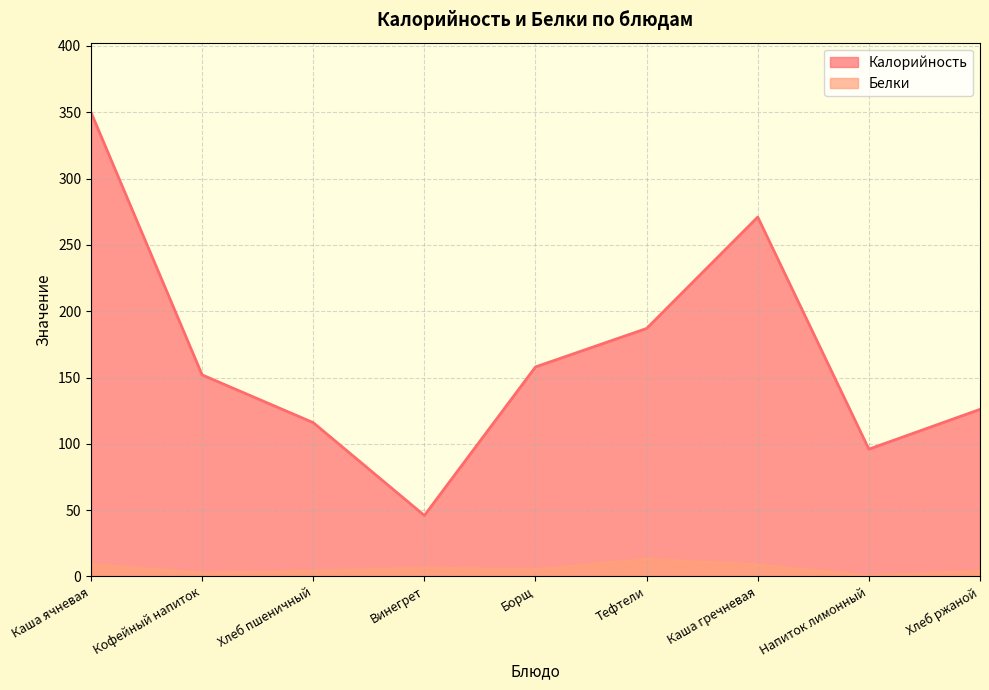

True or false: Белки has more than 0 points higher than both neighbors.

True